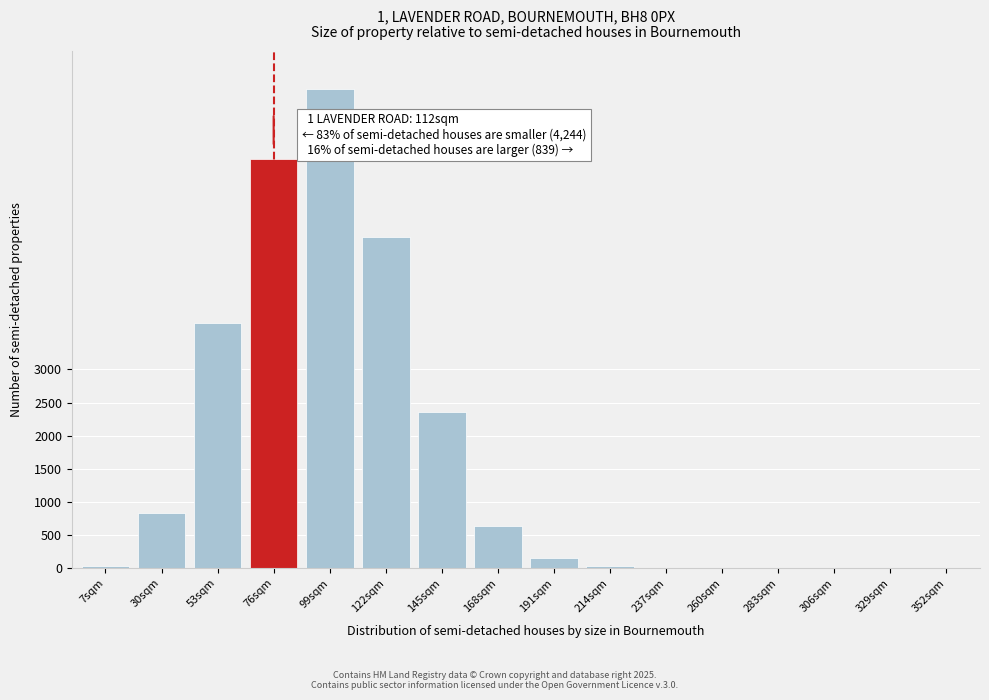

At which category does the chart reach its peak across all series?

99sqm